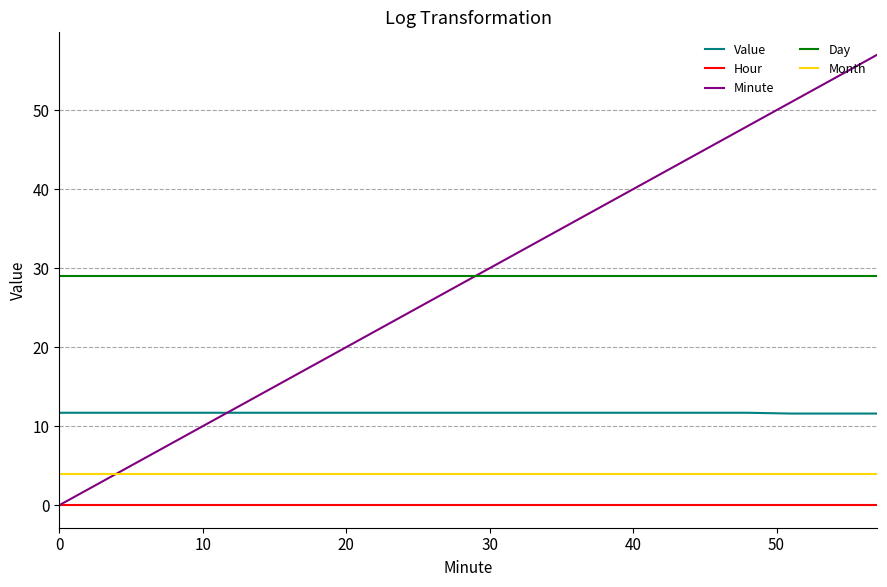

True or false: Hour and Month cross at least once.

False